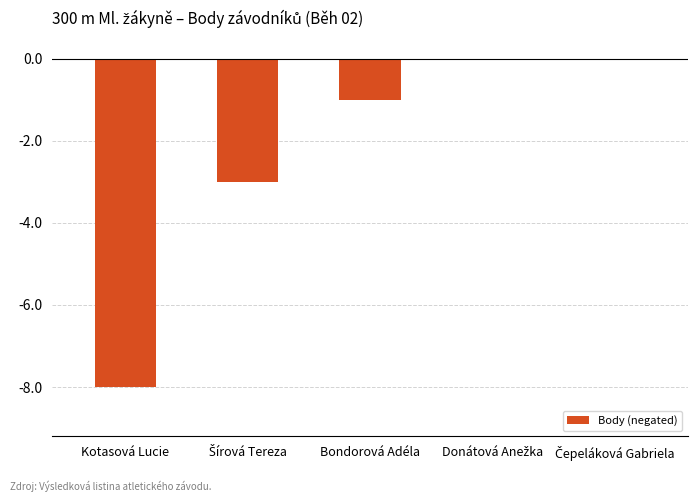

Reading left to right, what are all the values shown in this chart?

-8	-3	-1	0	0